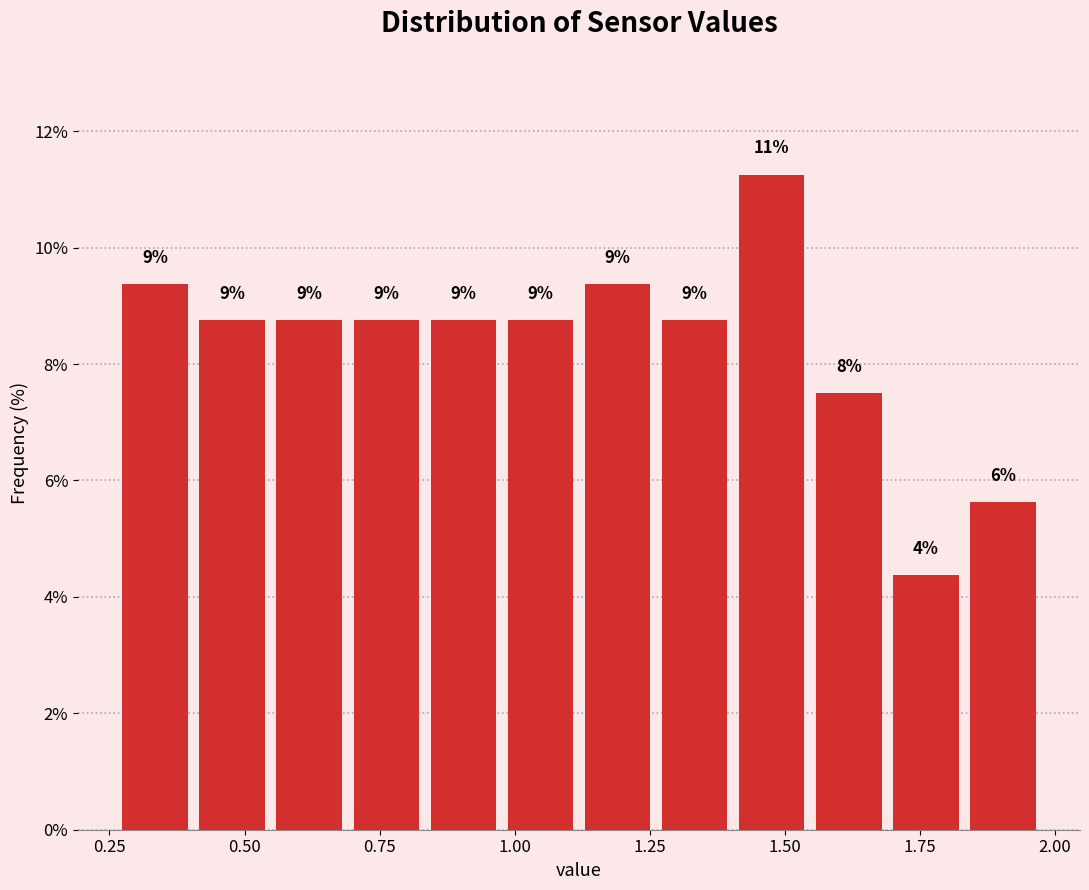

Read against the x-axis, roughly where is the centre of the tallest bar?

1.50